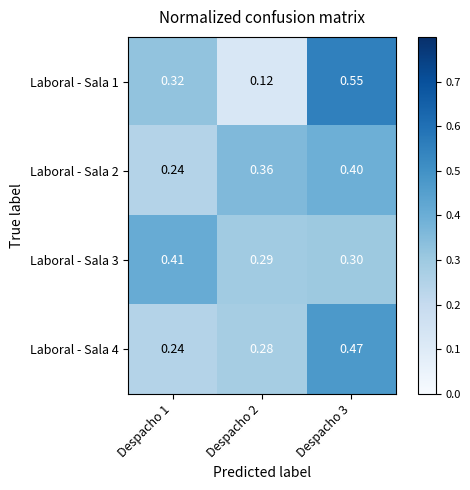

How many data points does each series have?

3